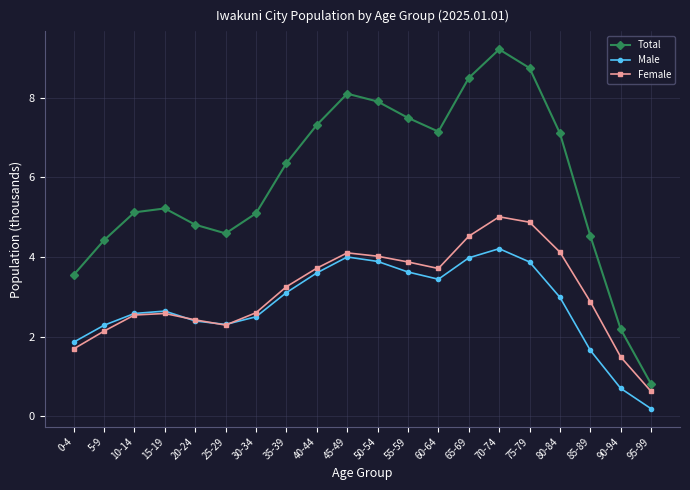

What is the minimum value for Female?

0.6